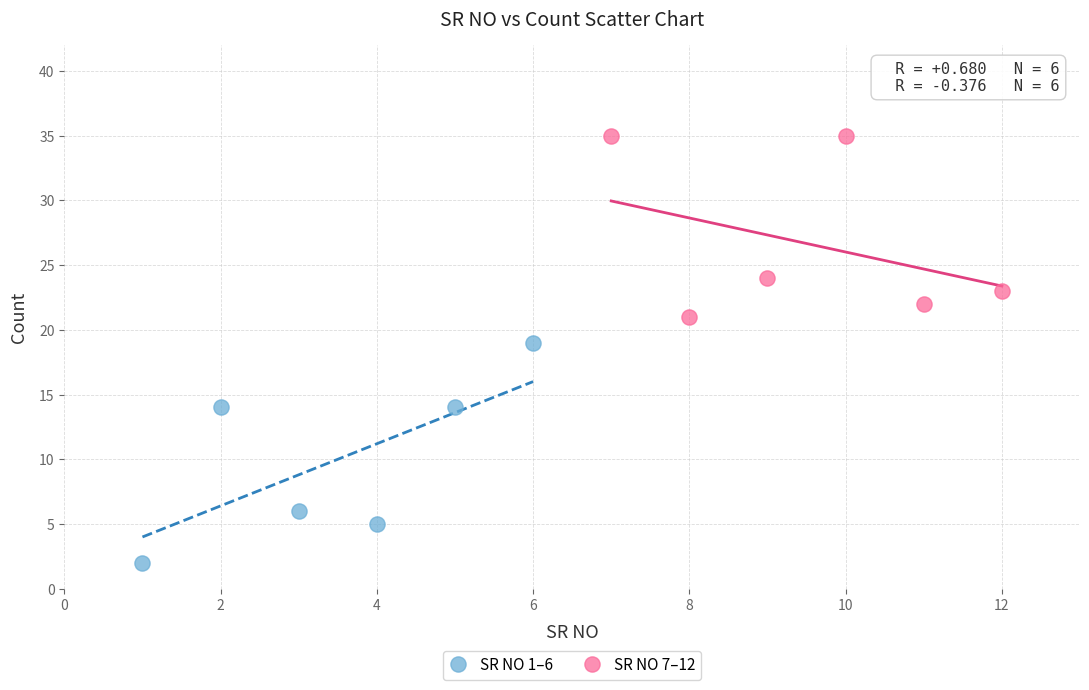

Which series contains the highest Y value?

SR NO 7–12